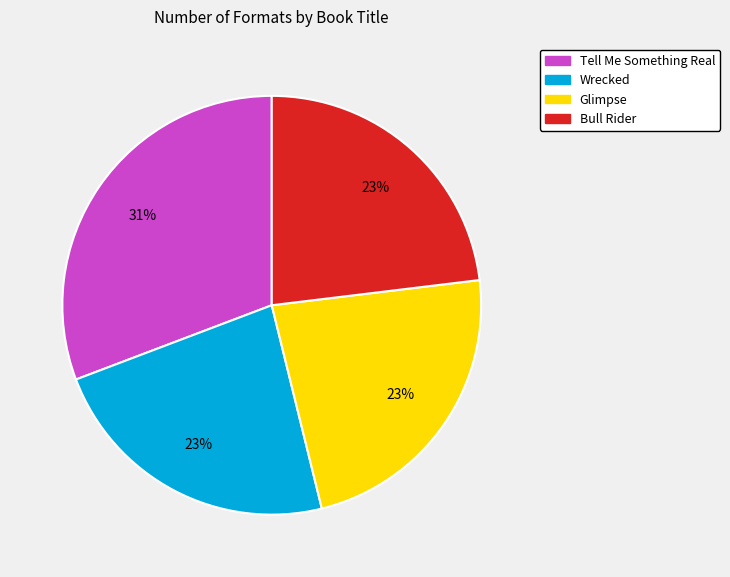

Is it true that Wrecked is 30% of the pie?

False